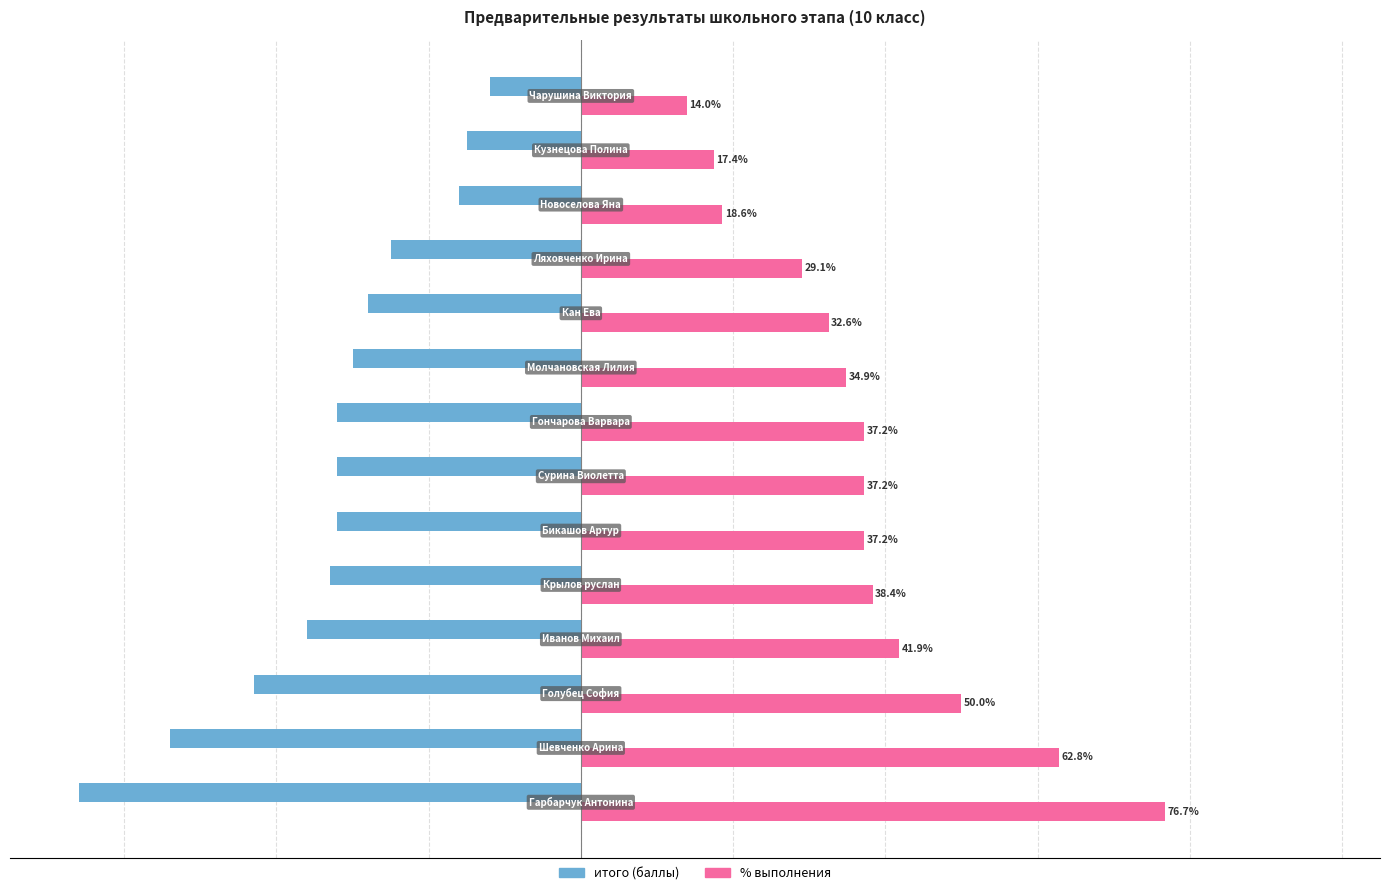

List the series in order of their peak value, lowest first.

итого (баллы), % выполнения